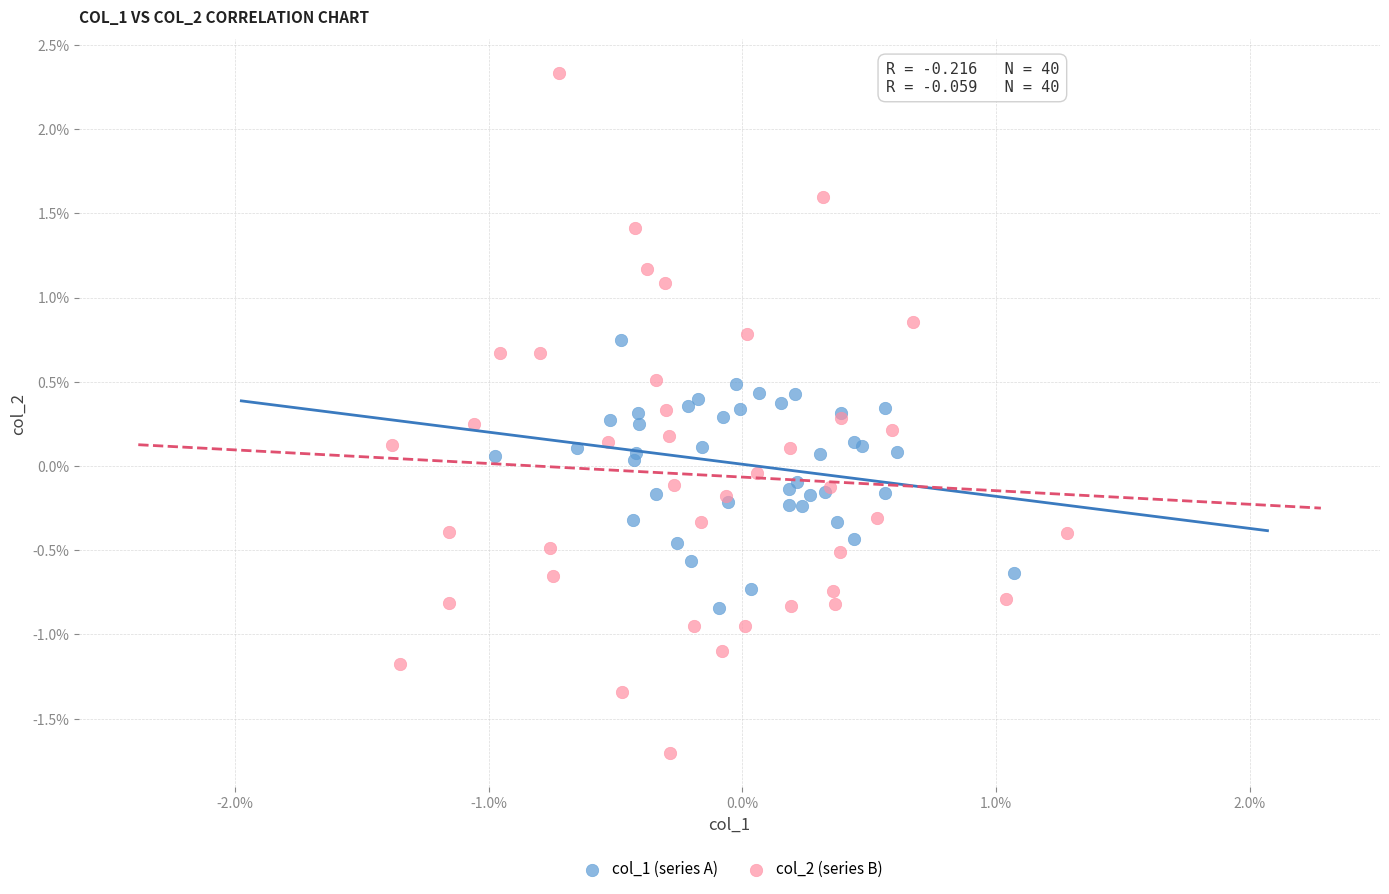

What are all the series names shown in the legend?

col_1 (series A), col_2 (series B)